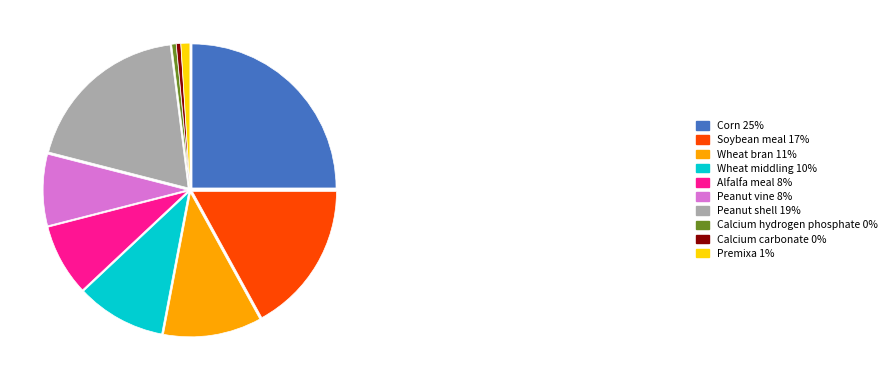

How many slices are in this pie chart?

10